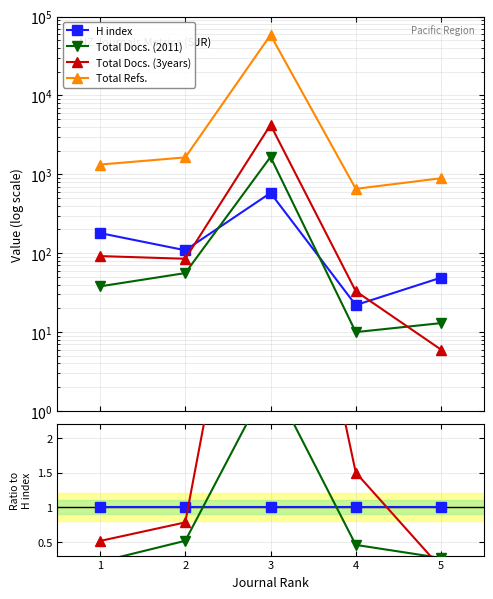

Reading right to left, what are all the values shown in this chart?

H index: 5=1.0	4=1.0	3=1.0	2=1.0	1=1.0
Total Docs. (2011): 5=0.3	4=0.5	3=2.9	2=0.5	1=0.2
Total Docs. (3years): 5=0.1	4=1.5	3=7.3	2=0.8	1=0.5
Total Refs.: 5=18.2	4=29.8	3=100.5	2=15.0	1=7.4